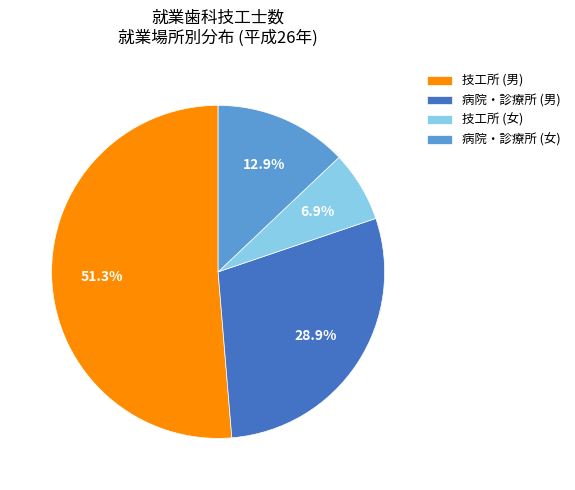

Is 病院・診療所 (男) the majority of the pie?

No